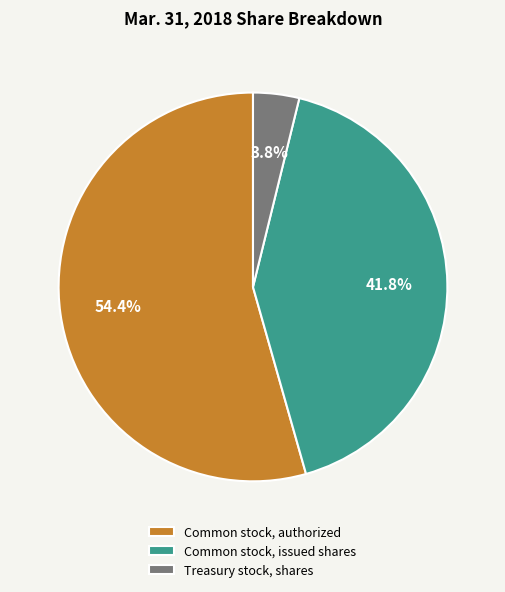

Rank the categories by value from highest to lowest.

Common stock, authorized, Common stock, issued shares, Treasury stock, shares